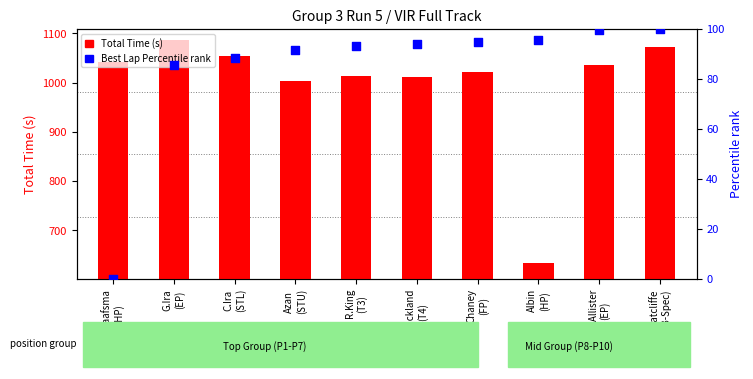

What is the total value across all series at Albin
(HP)?

728.4